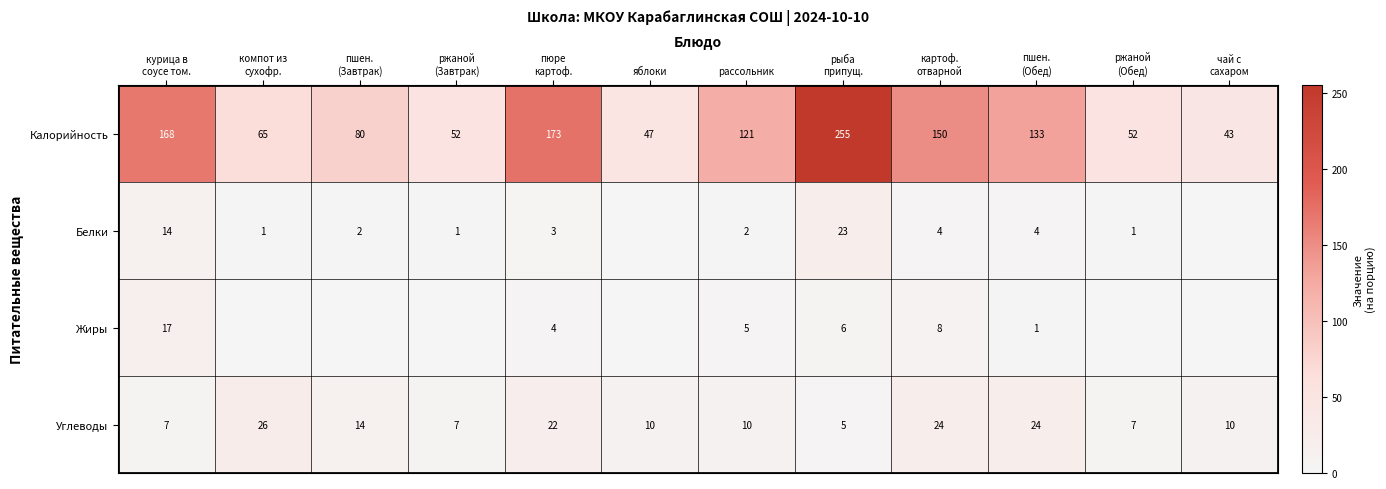

What is the average value of the Углеводы series?

14